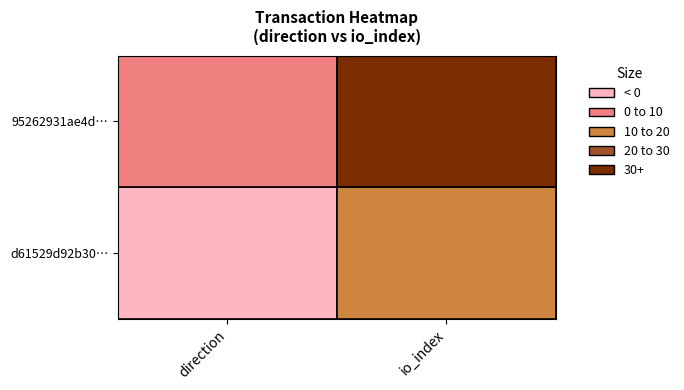

True or false: d61529d92b30146267fcab8575a335cbfa6a9d8 has a value of 3 at 1.

False